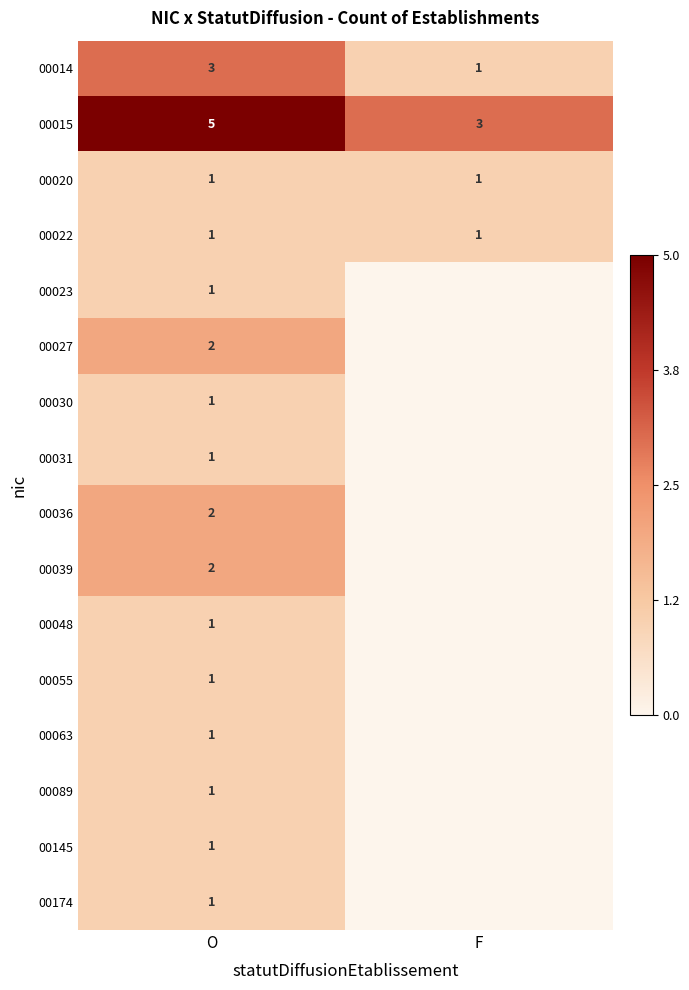

What is the spread (max minus min) of values at O?

4